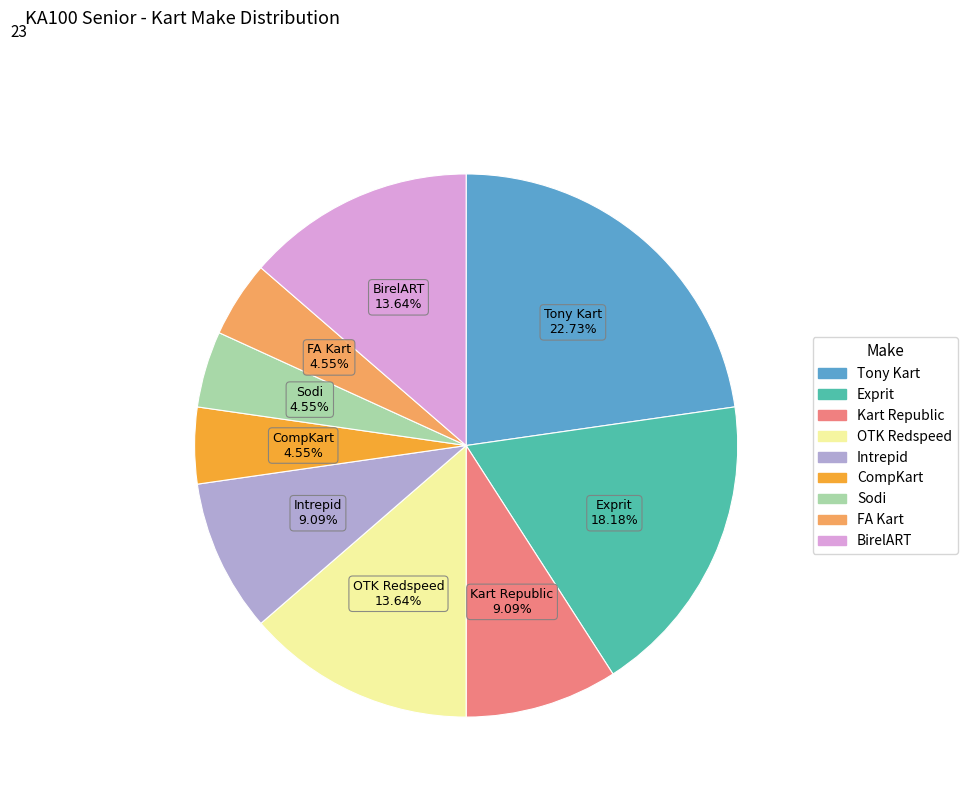

Is there a majority slice in this chart?

No